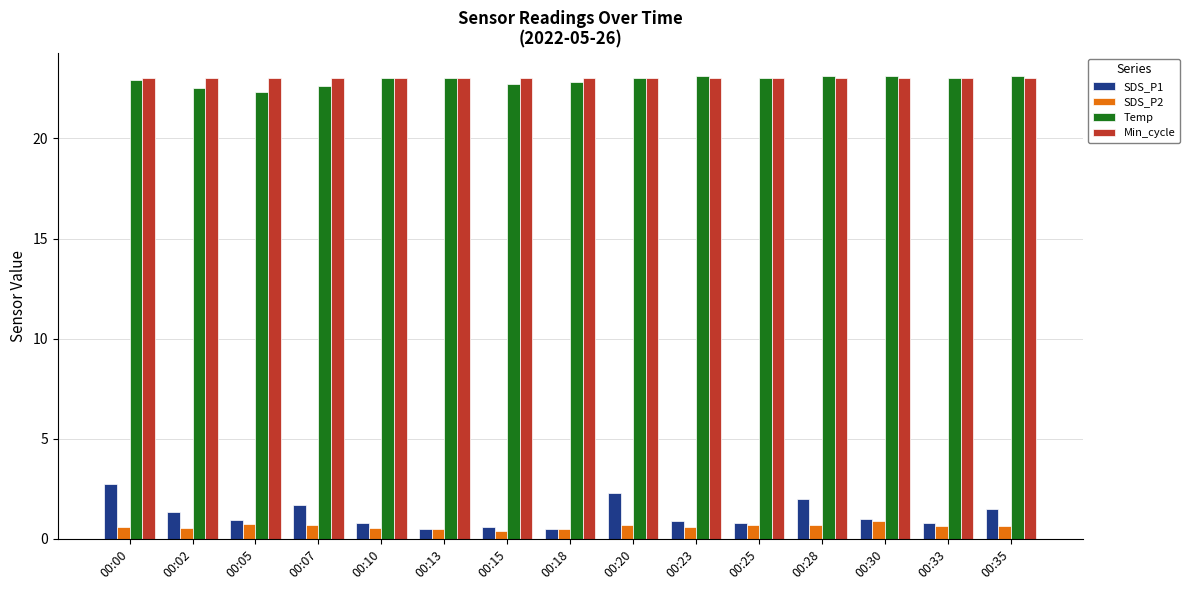

How many bars are there in each group?

4